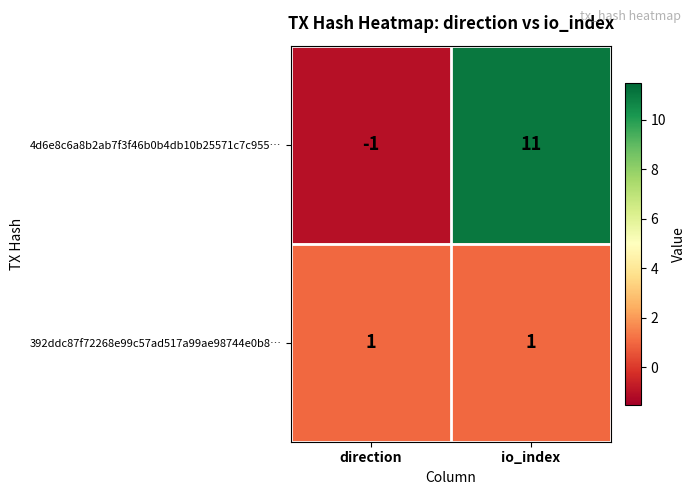

Which label corresponds to the smallest value in the chart?

direction